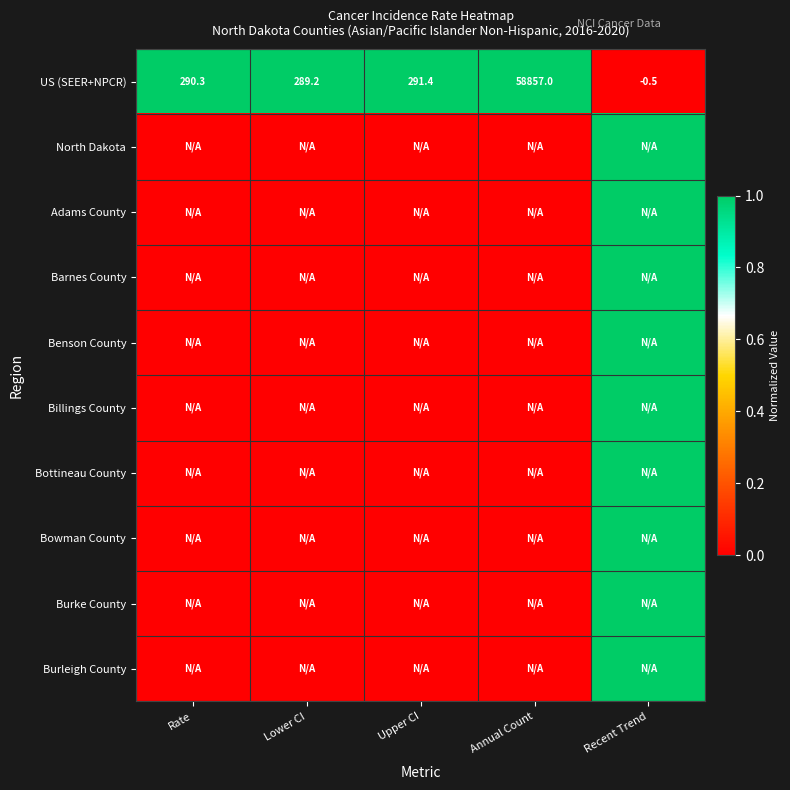

At which category is the sum across all series the highest?

Recent Trend